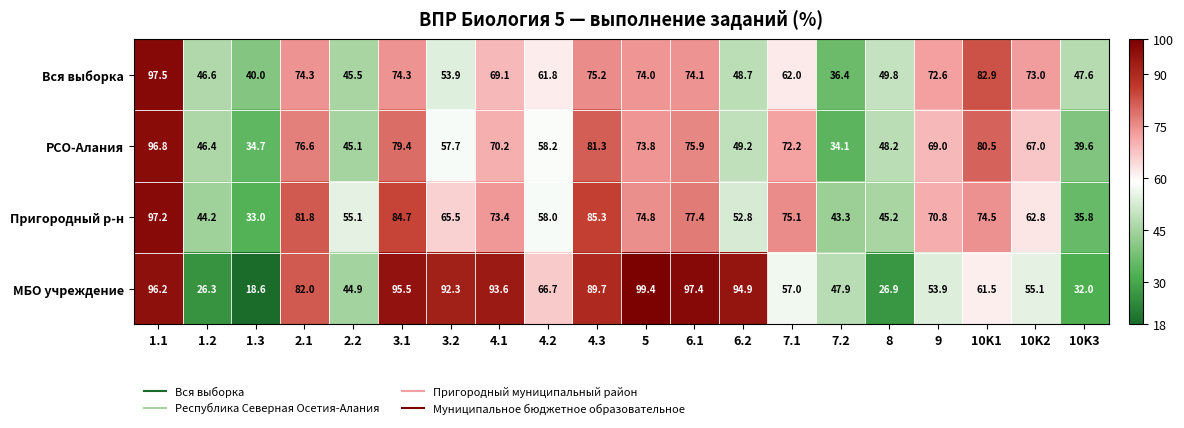

What is the smallest value displayed?

18.6